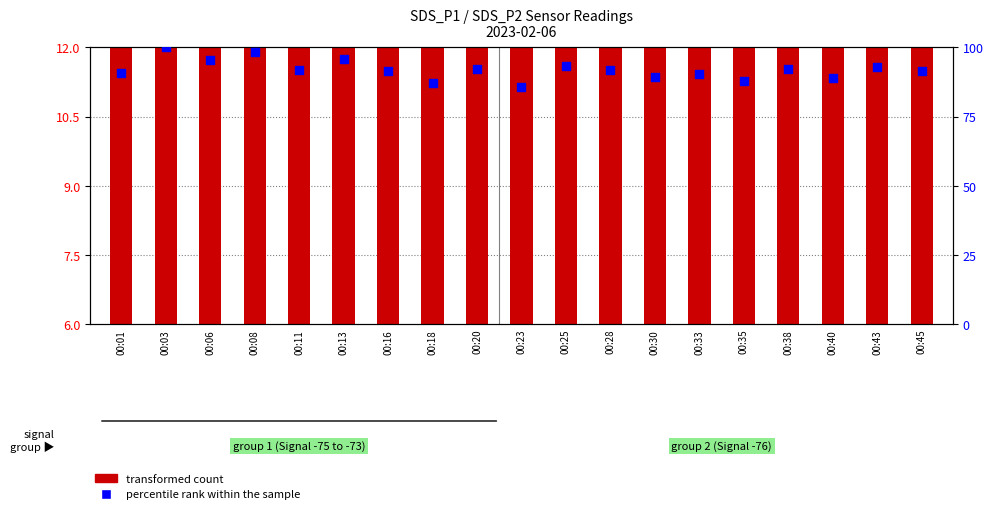

Which series reaches the minimum Y coordinate?

transformed count